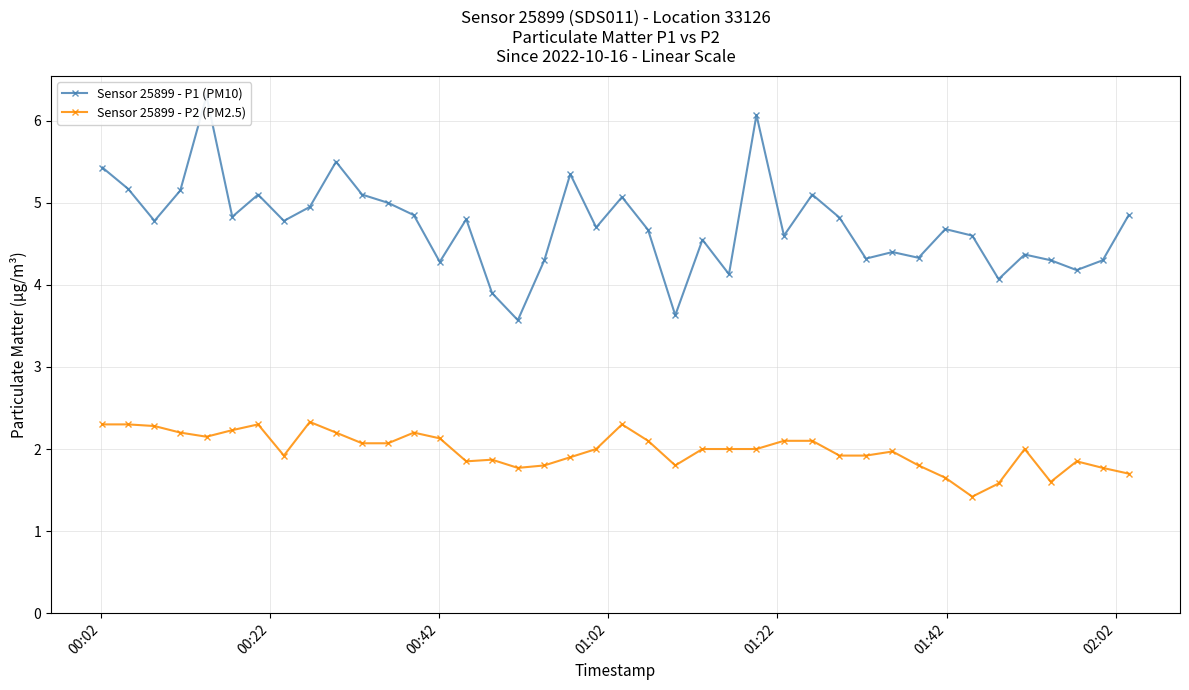

What is the value of the Sensor 25899 - P1 (PM10) point at the 26th from the left?

6.1